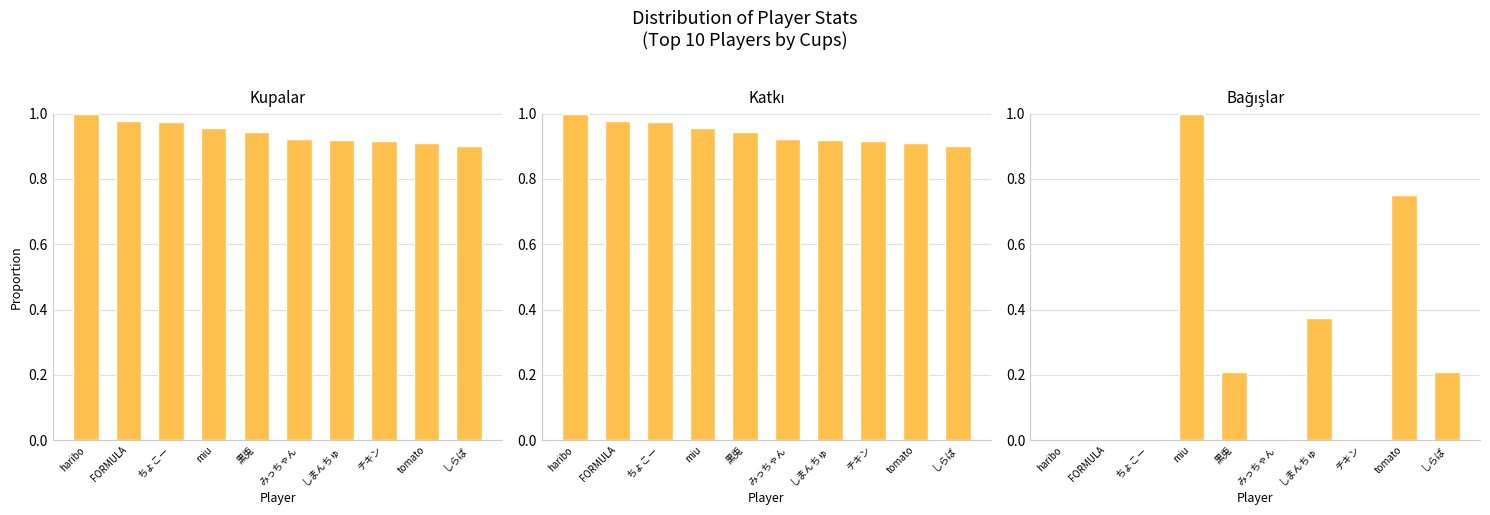

At how many categories does at least one series exceed 0?

10